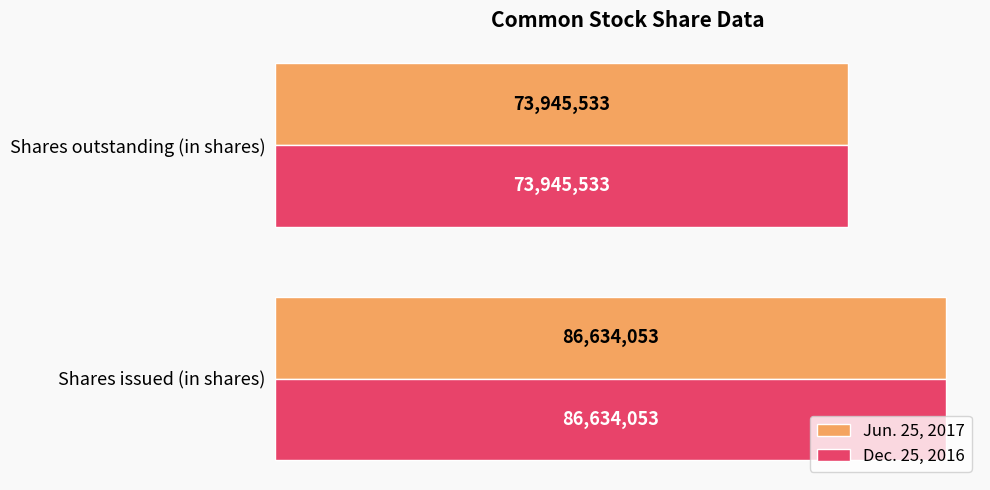

Which series has the largest total across all categories?

Jun. 25, 2017